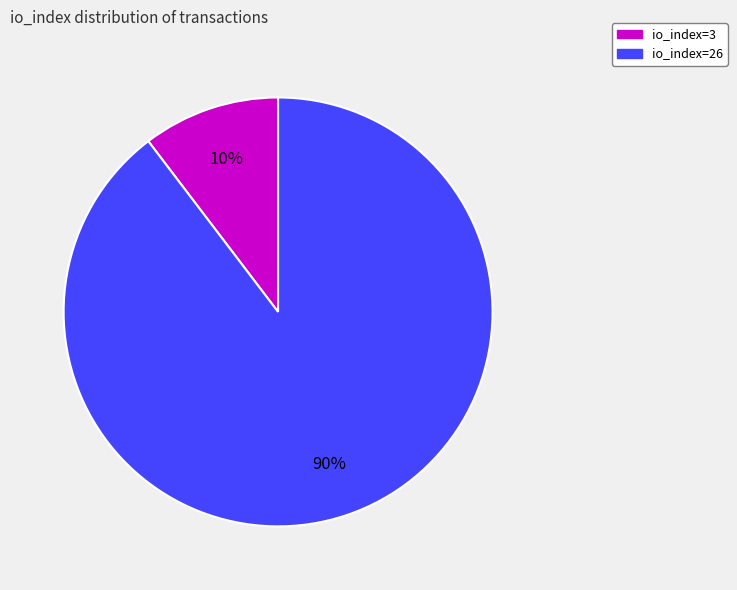

The io_index=26 slice represents 90% of the pie. True or false?

True